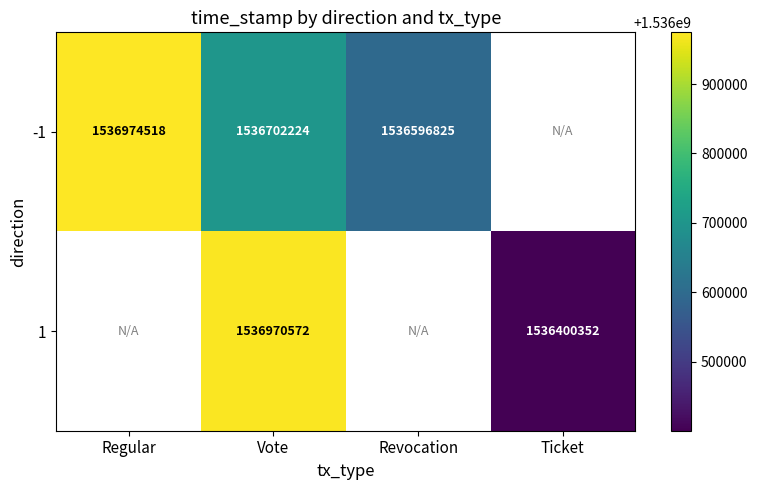

What is the sum of the -1 values at Regular and Revocation?

3073571343